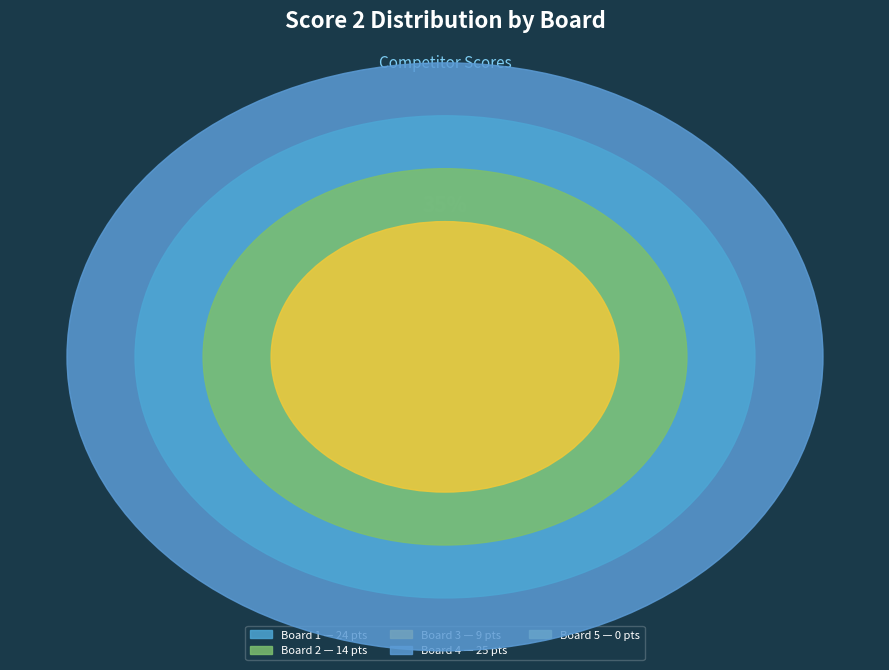

Count the number of slices in the pie.

5